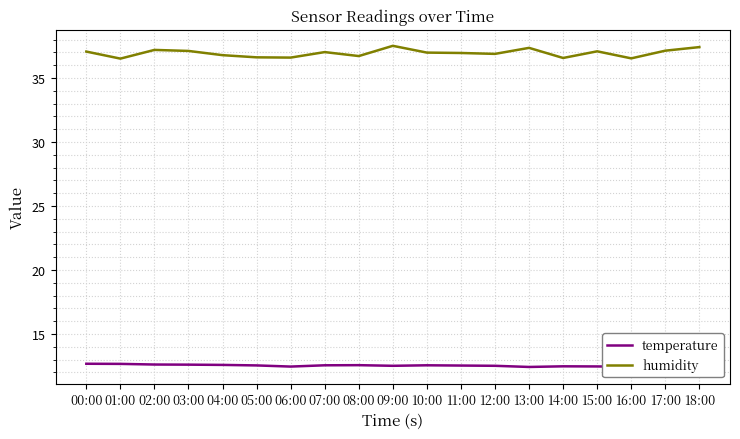

What is the difference between the maximum and minimum values in the humidity series?

1.0